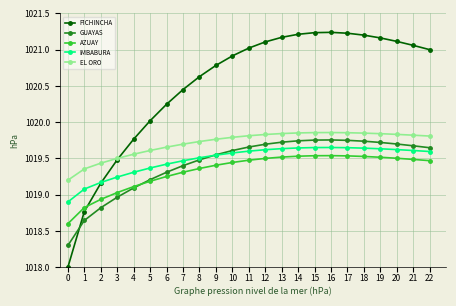

True or false: IMBABURA and AZUAY cross at least once.

False